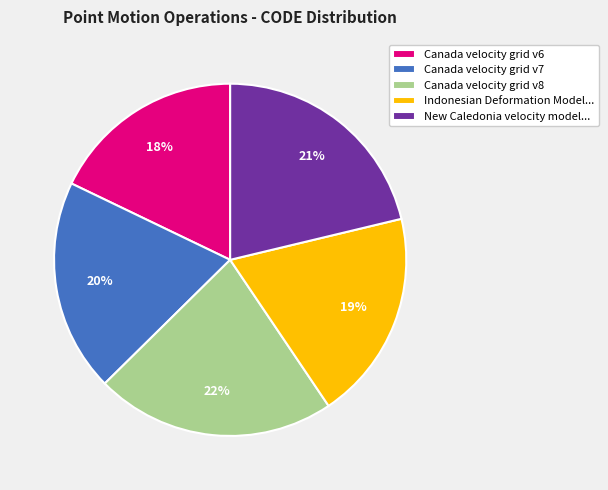

Is Canada velocity grid v8 the majority of the pie?

No